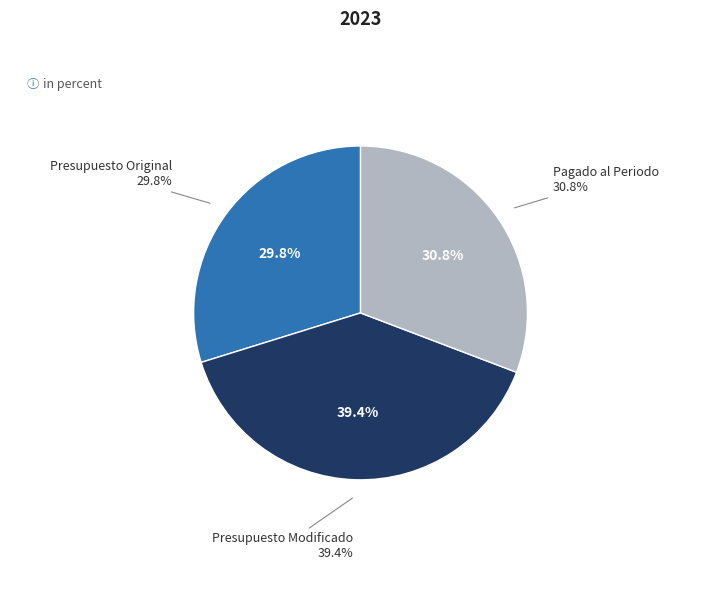

To the nearest percent, what percentage of the pie is Presupuesto Modificado?

39%